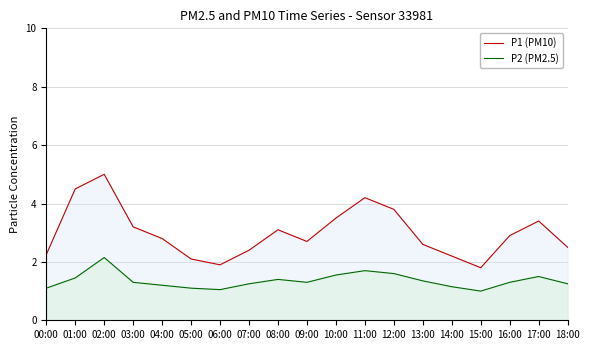

Rank the series by their maximum value, from lowest to highest.

P2 (PM2.5), P1 (PM10)